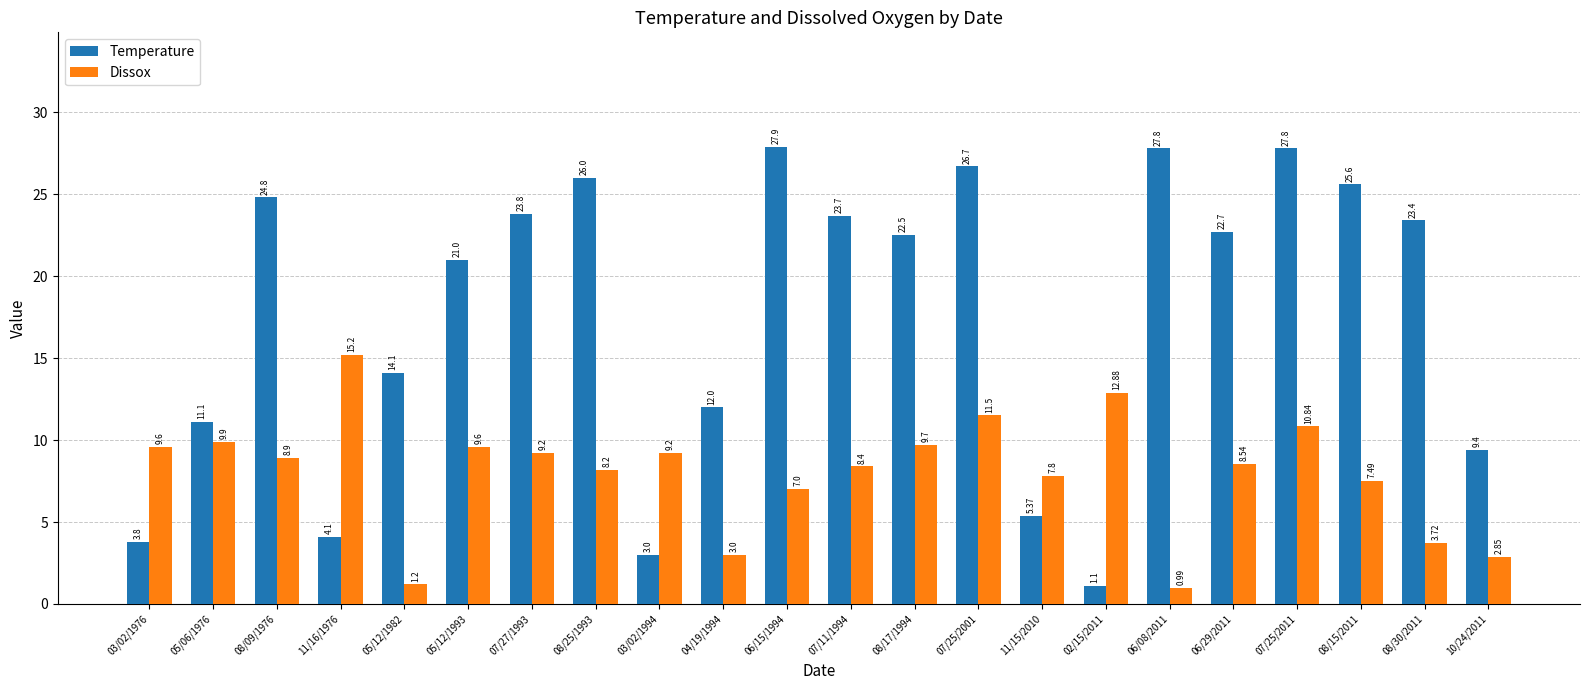

What is the difference between the Temperature values at 11/16/1976 and 04/19/1994?

7.9